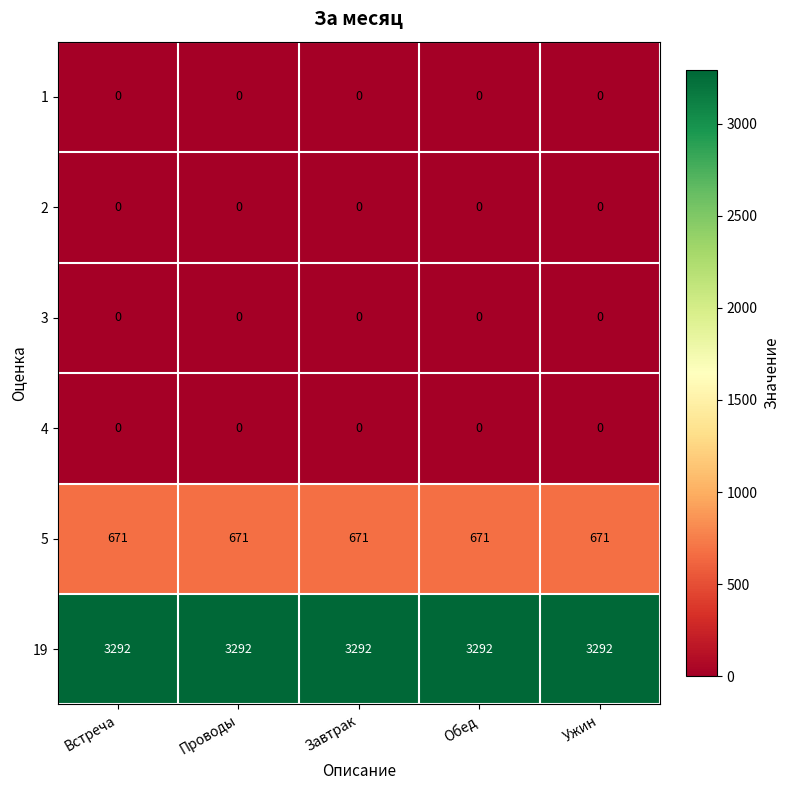

Count the number of data series in this chart.

6